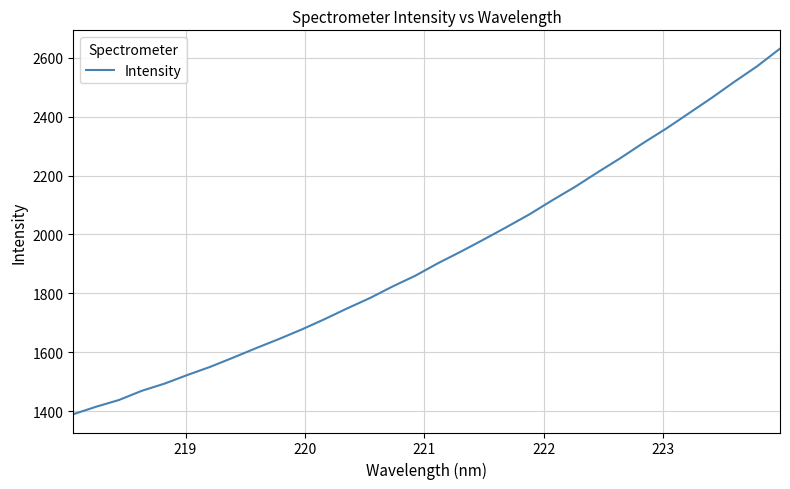

True or false: there are more than 0 points higher than both neighbors.

False